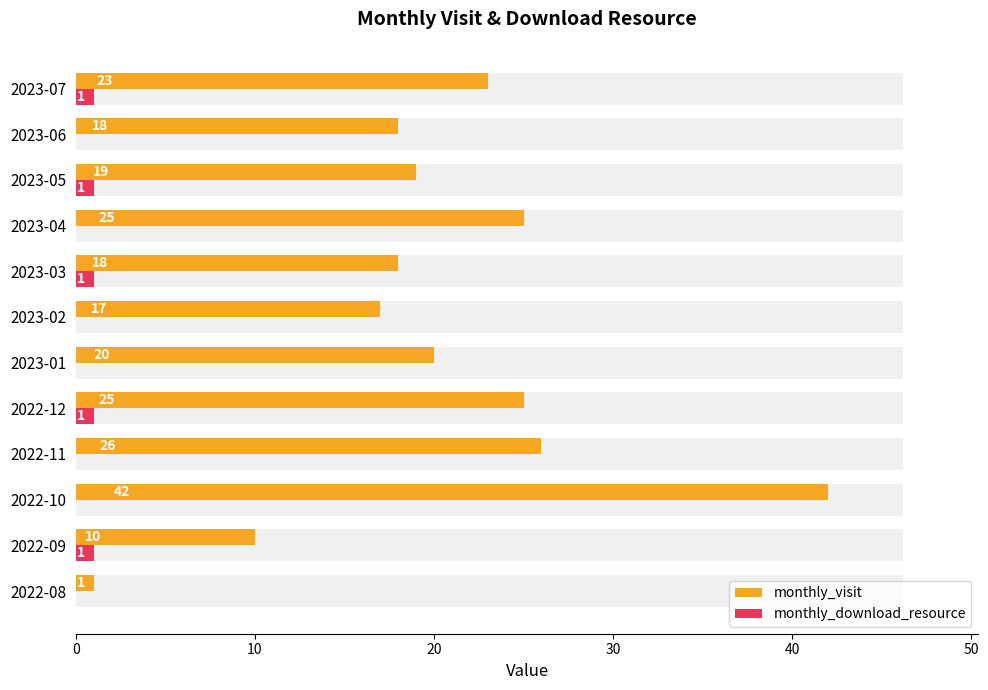

What is the greatest value displayed?

42